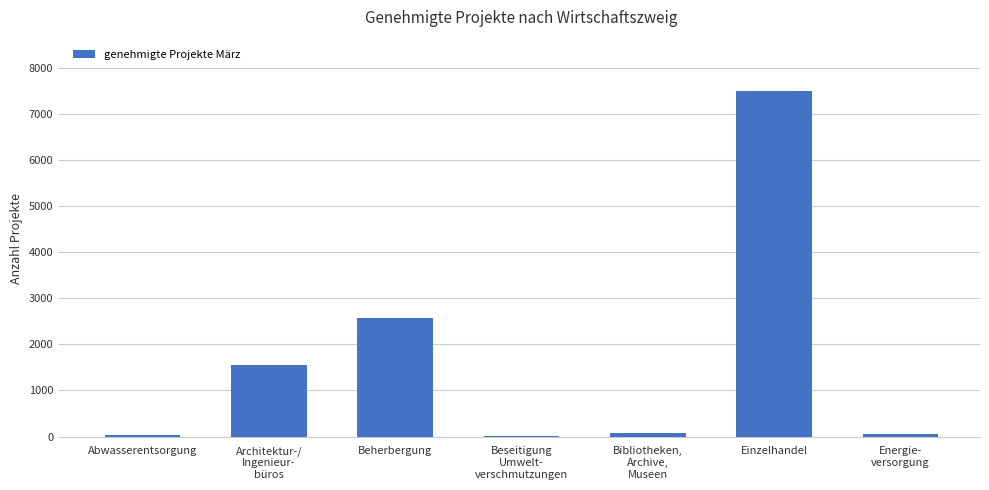

Are the bars grouped side by side (vs. stacked)?

No